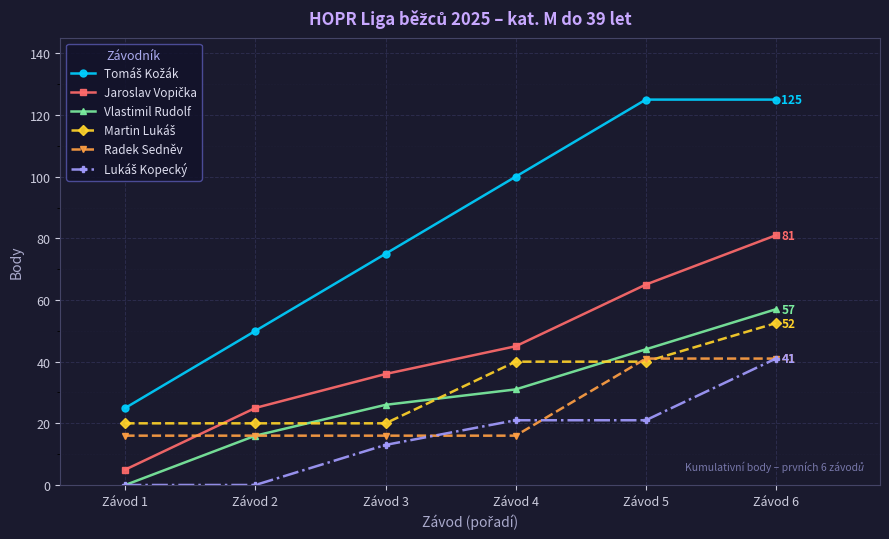

What is the value of the Radek Sedněv point at the 6th from the left?

41.0